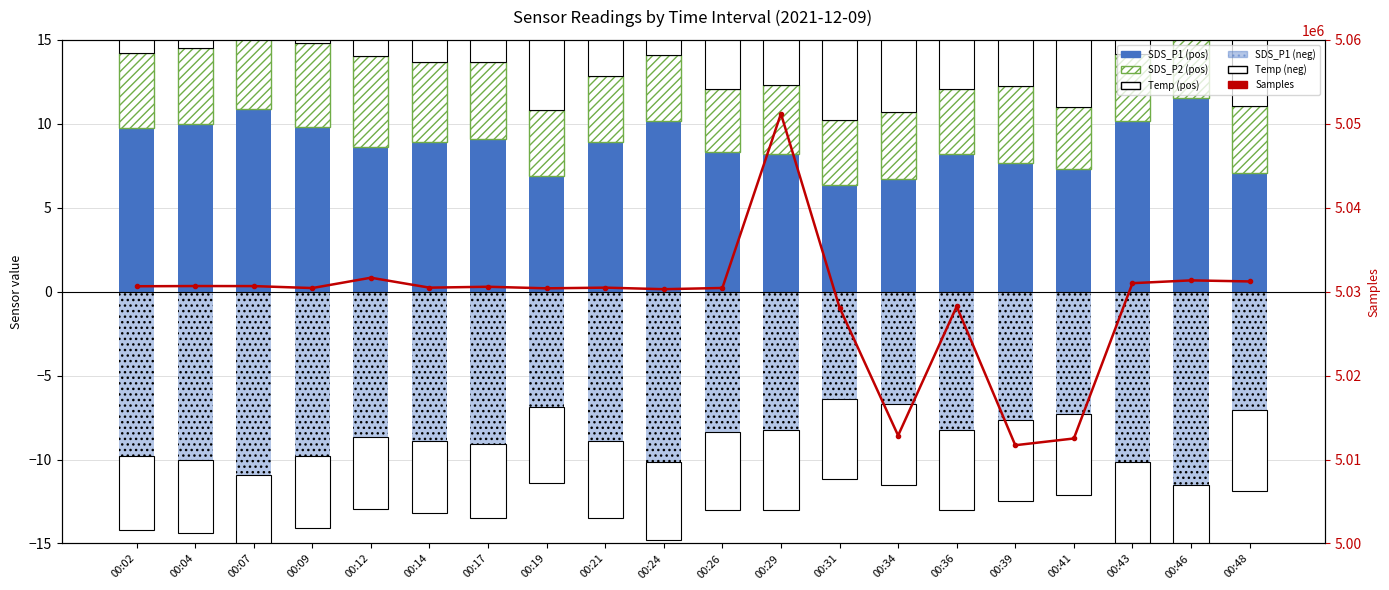

What is the lowest value of the SDS_P1 series?

6.4